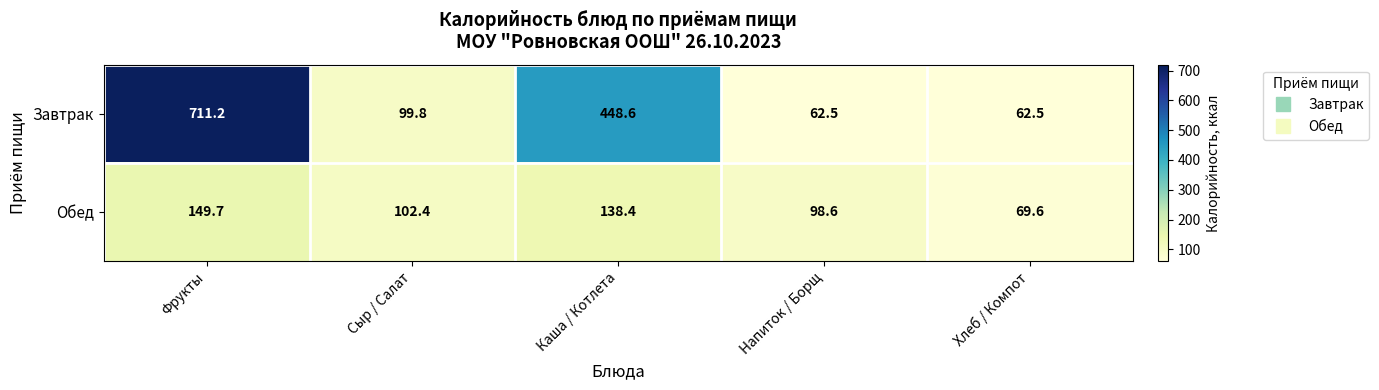

Reading left to right, what are all the values shown in this chart?

Завтрак: Фрукты=711.2	Сыр / Салат=99.8	Каша / Котлета=448.6	Напиток / Борщ=62.5	Хлеб / Компот=62.5
Обед: Фрукты=149.7	Сыр / Салат=102.4	Каша / Котлета=138.4	Напиток / Борщ=98.6	Хлеб / Компот=69.6